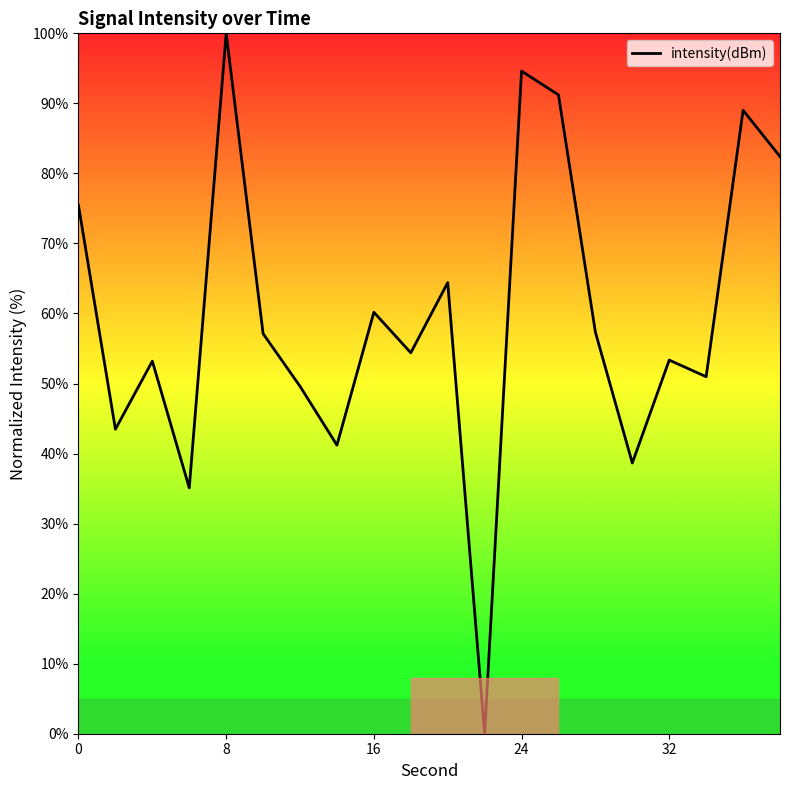

What is the average value?

59.6